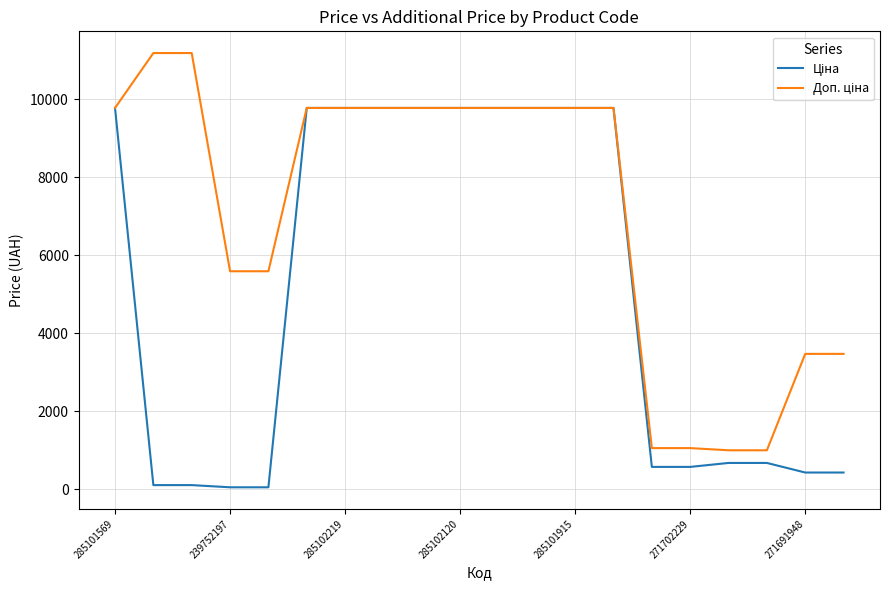

Does the chart have visible grid lines?

Yes